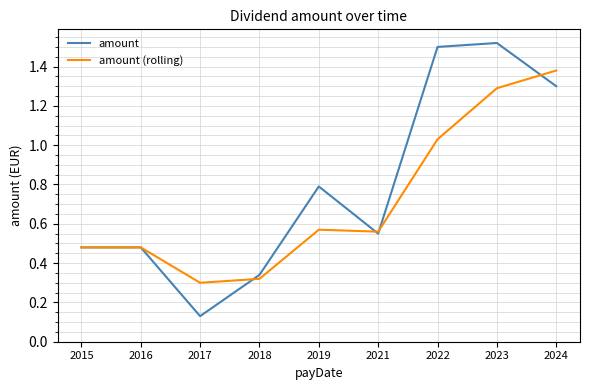

How many categories are shown in the chart?

9